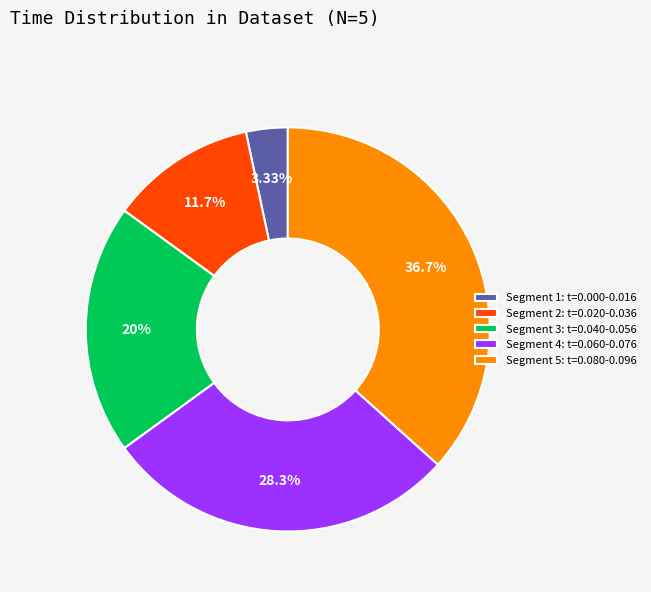

Combined, do Segment 1: t=0.000-0.016 and Segment 2: t=0.020-0.036 account for over 50%?

No